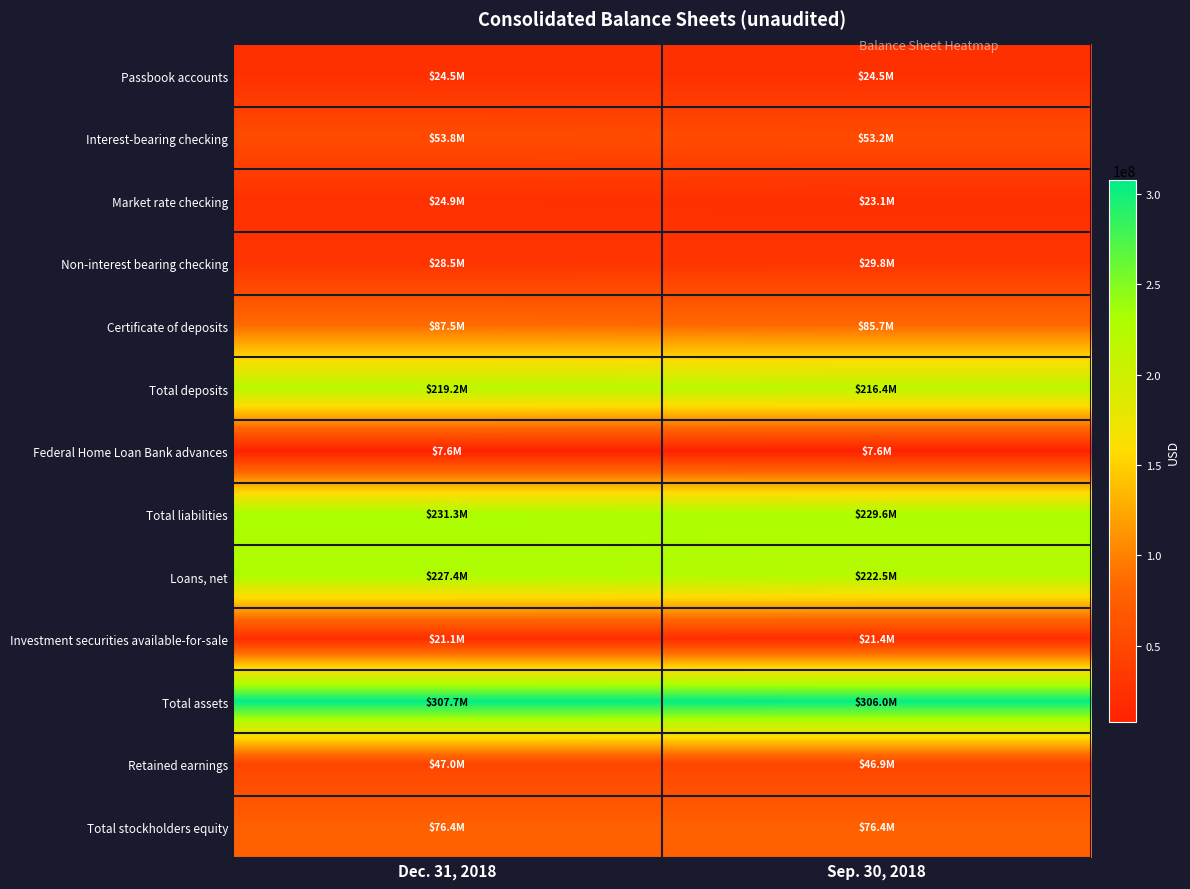

What is the spread (max minus min) of values at Sep. 30, 2018?

298414000